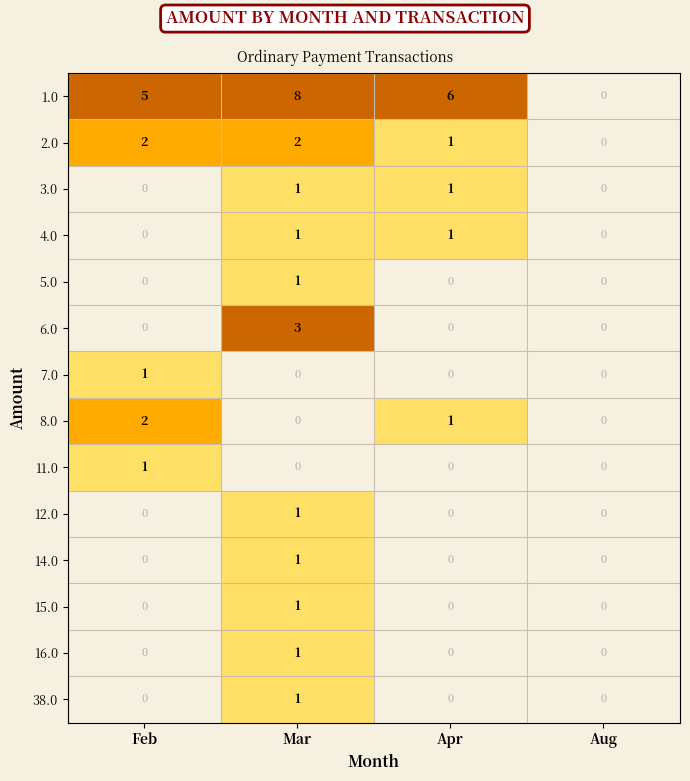

The value of 4.0 at Mar is 0. True or false?

False